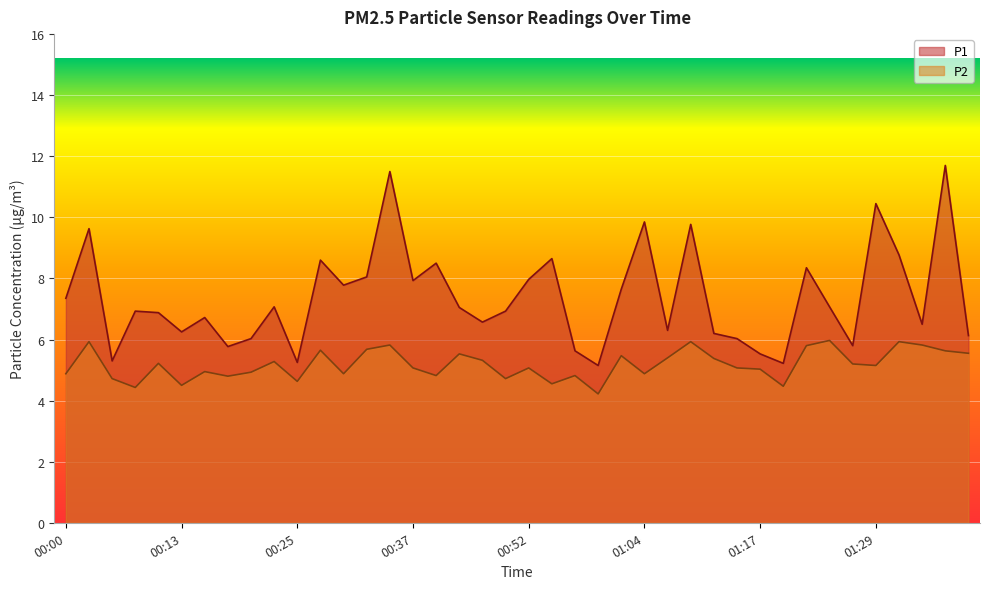

List the series in order of their peak value, lowest first.

P2, P1